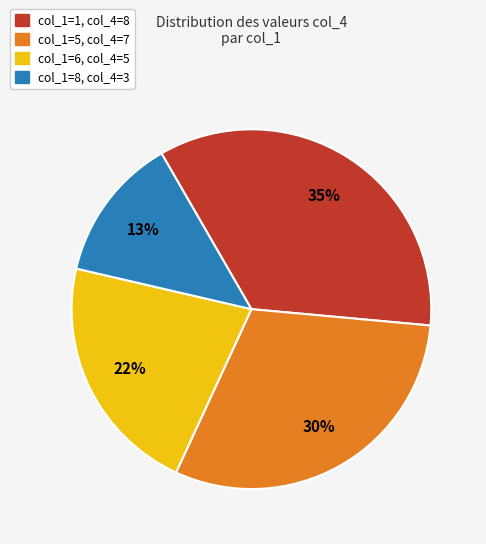

What is the ratio of the value at col_1=1, col_4=8 to the value at col_1=8, col_4=3?

2.7